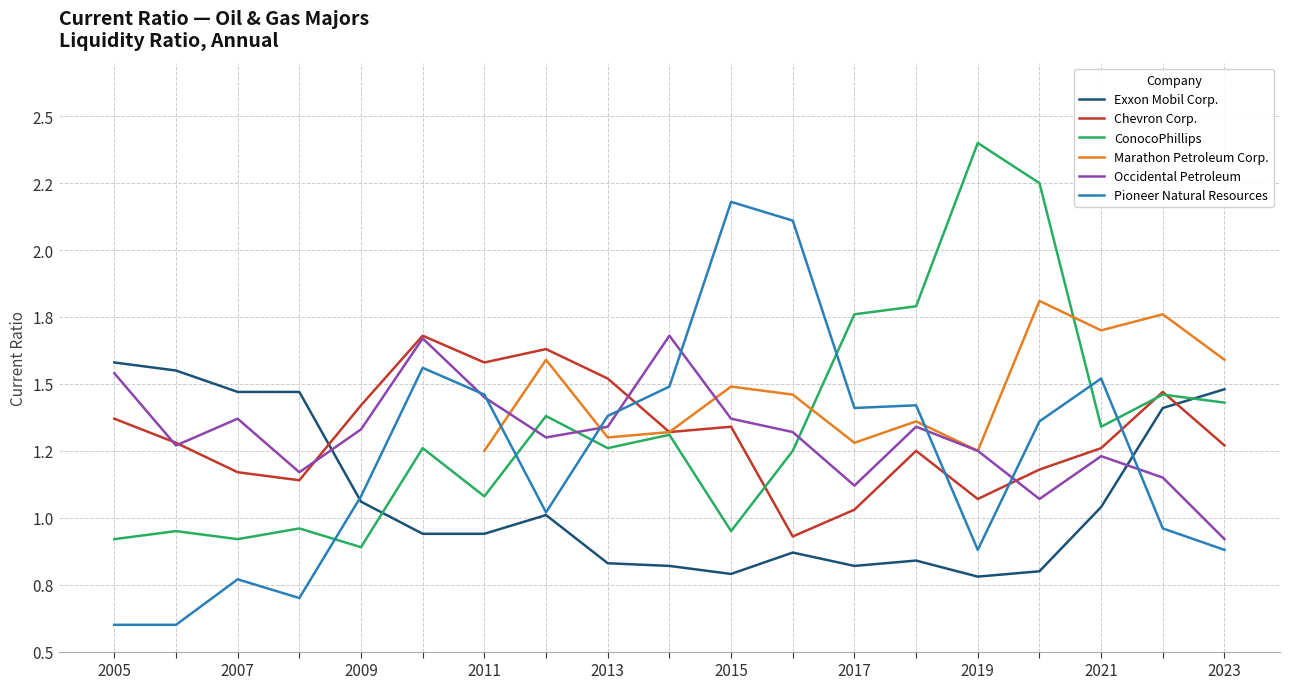

What is the value of the Occidental Petroleum point at the 17th from the left?

1.2